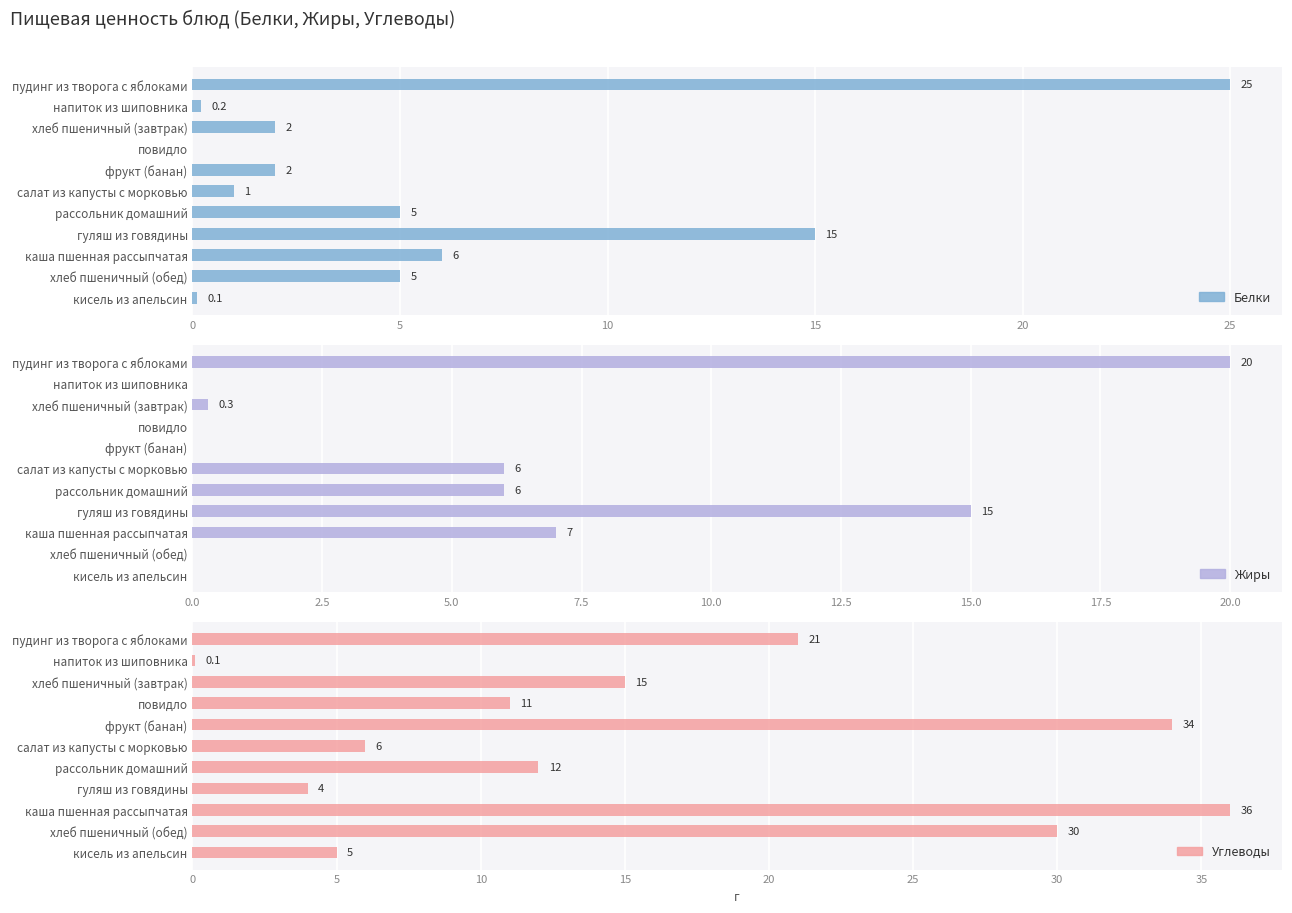

Which series has the widest spread of values?

Углеводы